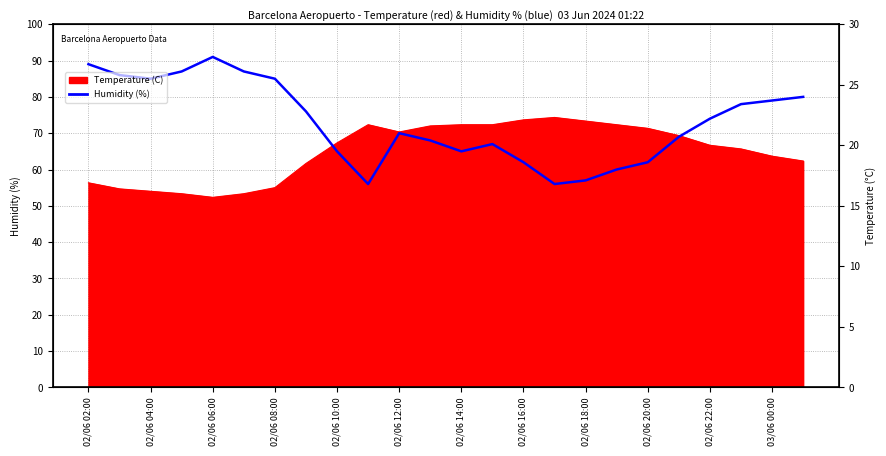

What is the minimum value shown in the chart?

56